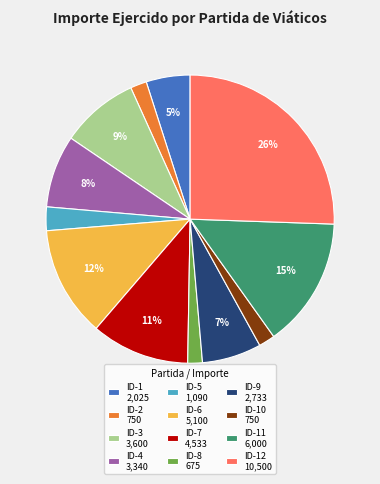

To the nearest percent, what portion does ID-1 2,025 represent?

5%